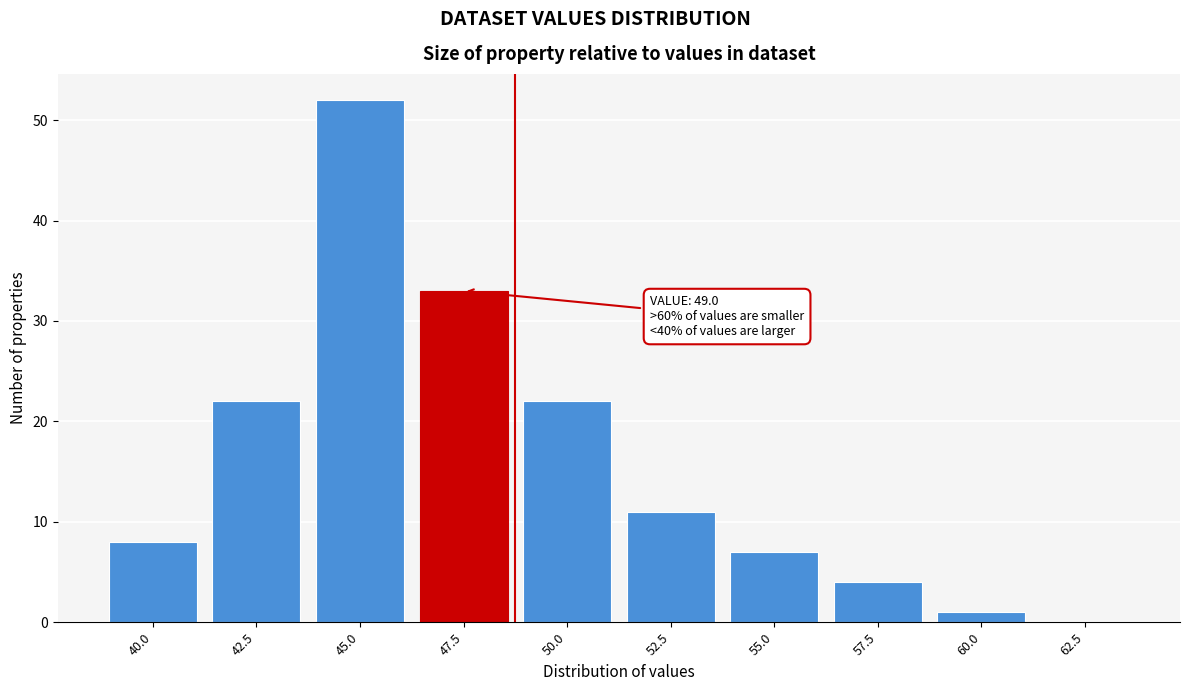

Reading left to right, transcribe all the data shown in this chart.

40.0=8	42.5=22	45.0=52	47.5=33	50.0=22	52.5=11	55.0=7	57.5=4	60.0=1	62.5=0